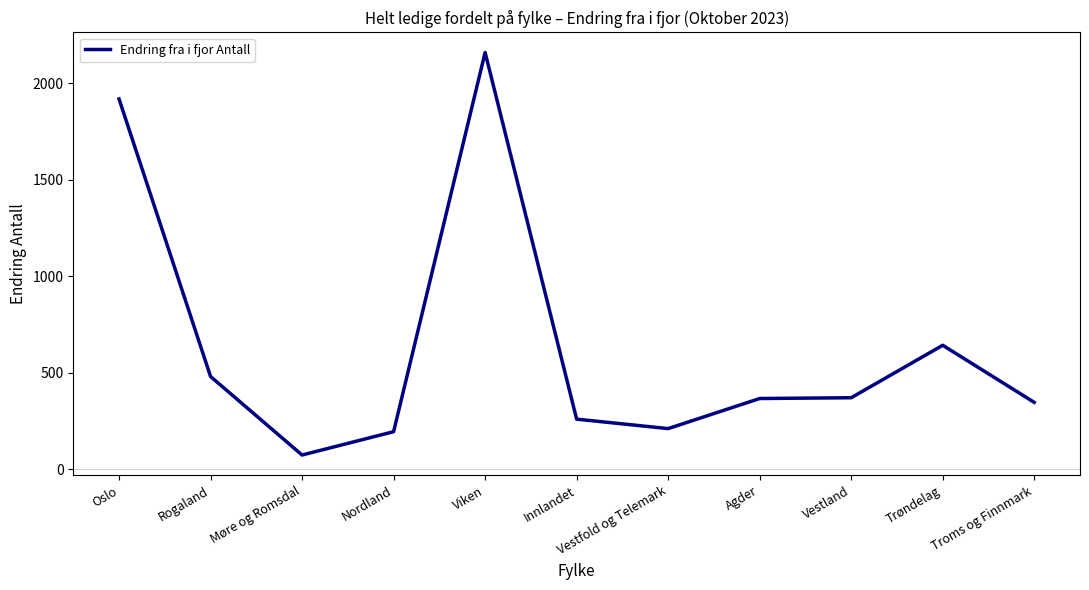

Which category has the lowest value across all series?

Møre og Romsdal